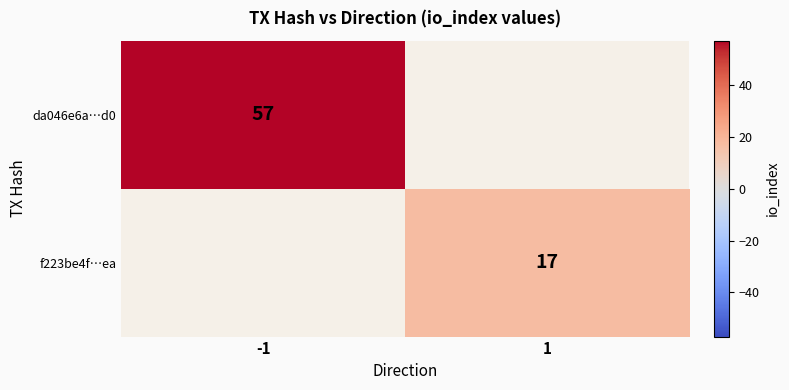

Is it true that da046e6a…d0 equals 87 at -1?

False